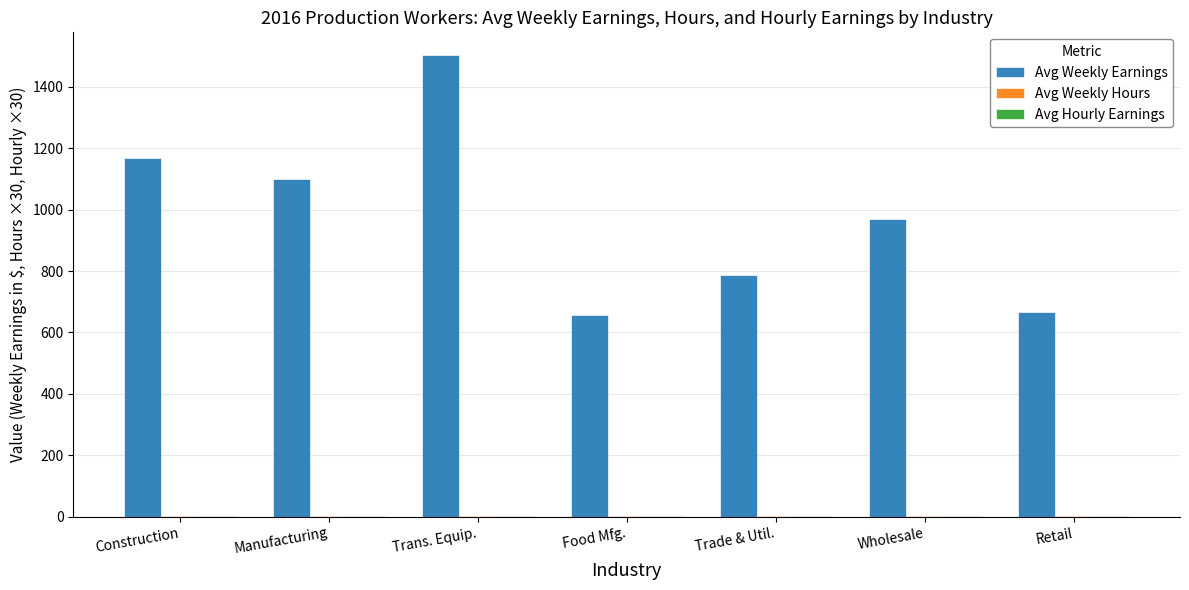

At which category is the sum across all series the highest?

Trans. Equip.